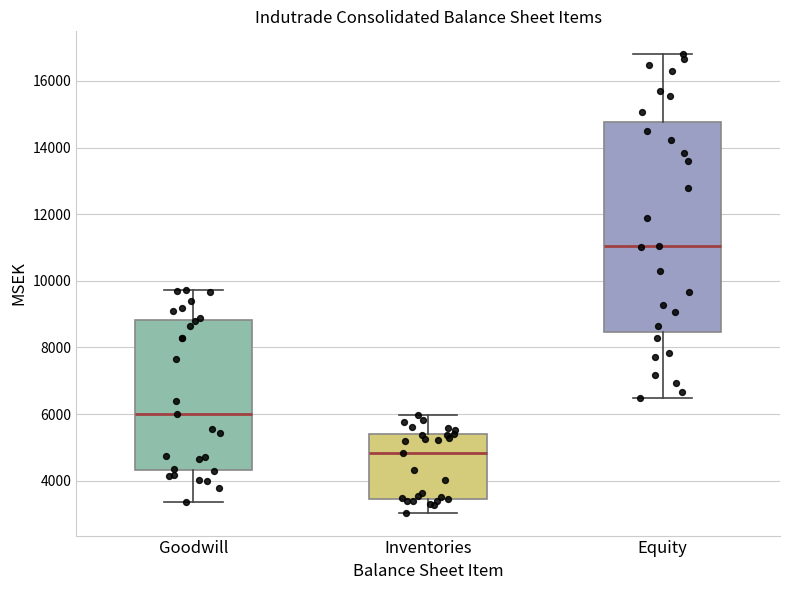

Reading left to right, transcribe this box plot: for each box, give where its median line is, the range the box spans, and where its two whiskers end, as read against the y-axis. The values are not printed on the chart, so give them approximately, as read against the axis.

Goodwill: median 6000, box 4400 to 8800, whiskers 3400 to 9800
Inventories: median 4800, box 3400 to 5400, whiskers 3000 to 6000
Equity: median 11000, box 8400 to 14800, whiskers 6400 to 16800